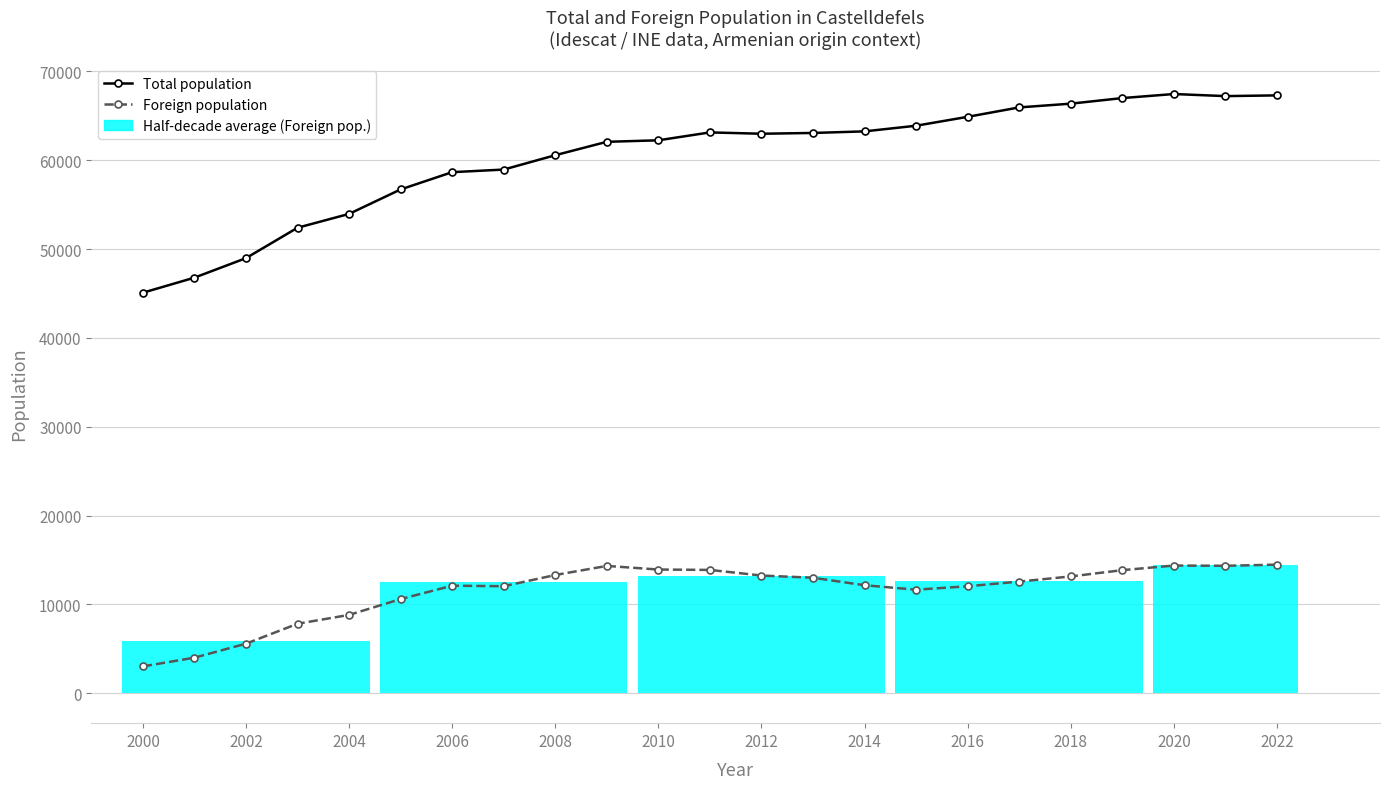

List the series in order of their peak value, lowest first.

Foreign population, Total population